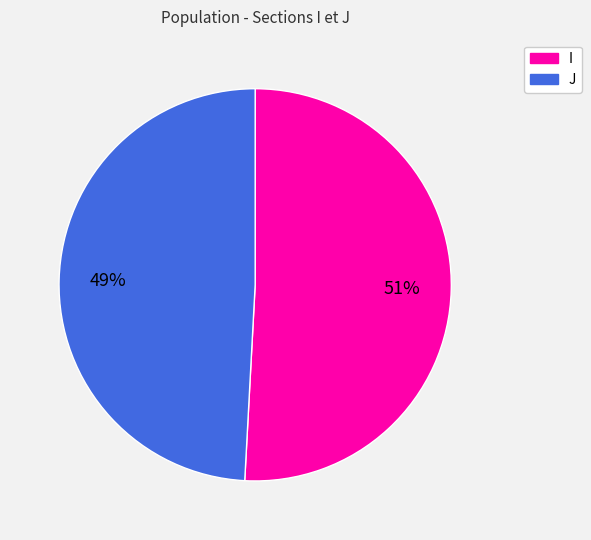

What percentage is the J slice, to the nearest percent?

49%